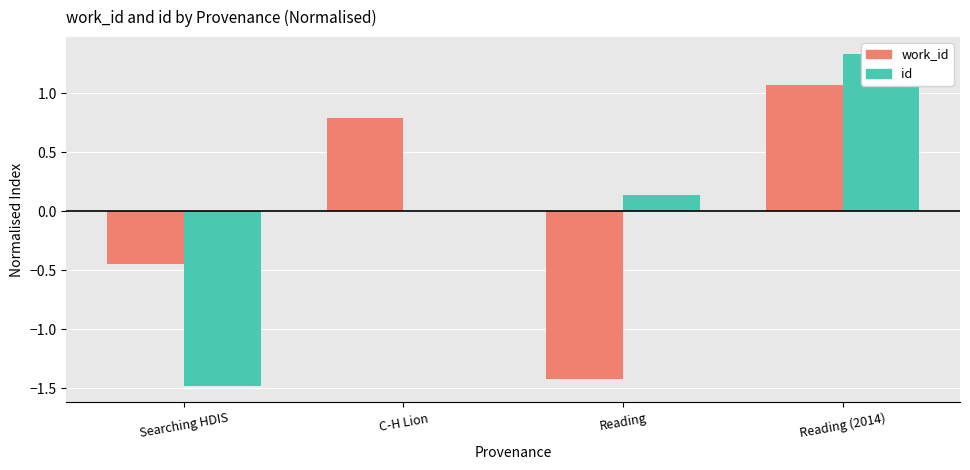

Between Reading and C-H Lion, which is larger?

C-H Lion